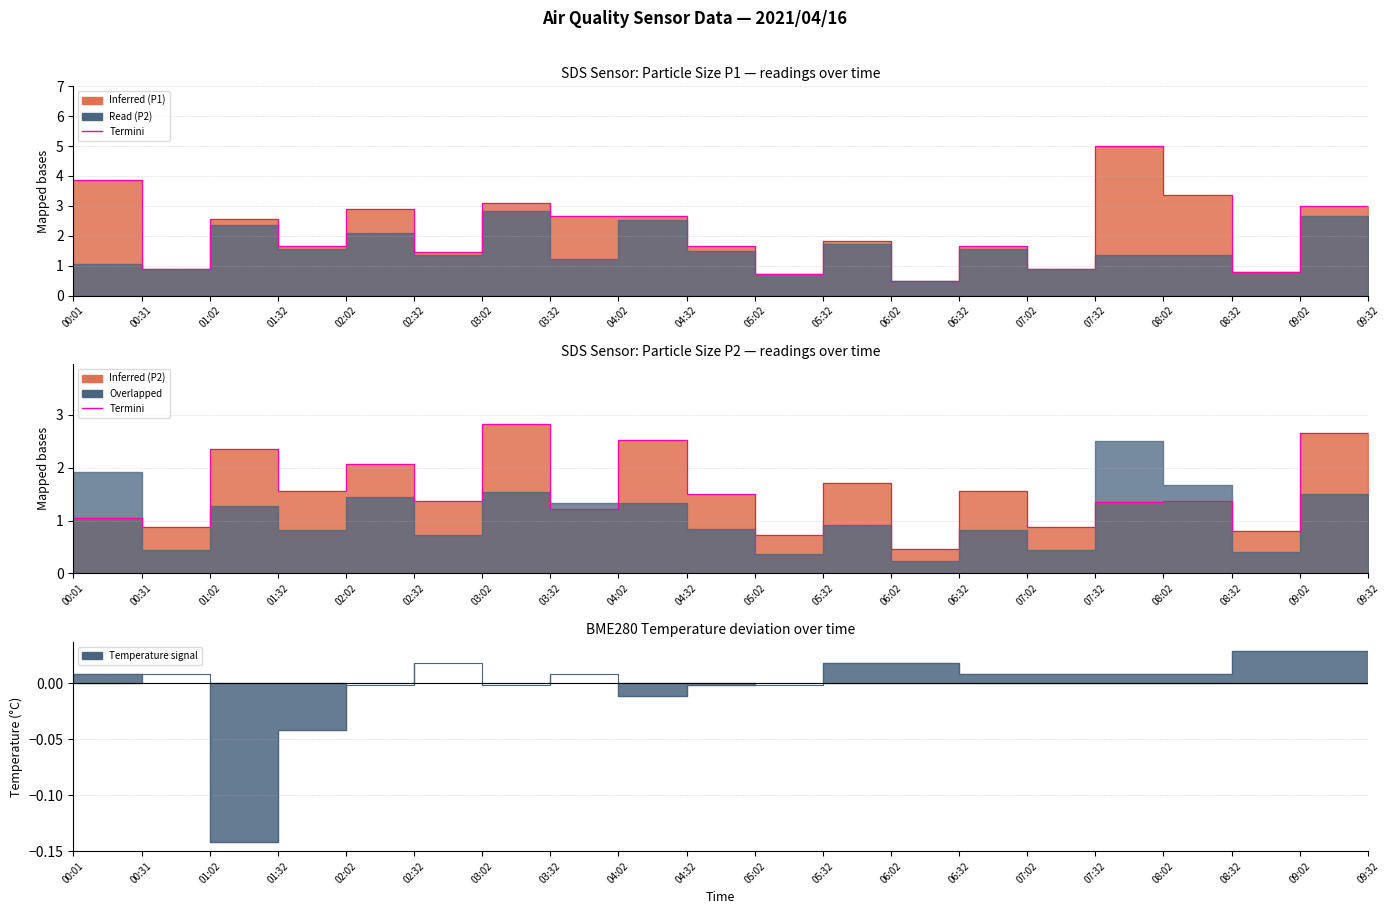

What is the label of the 6th point from the left?

02:32